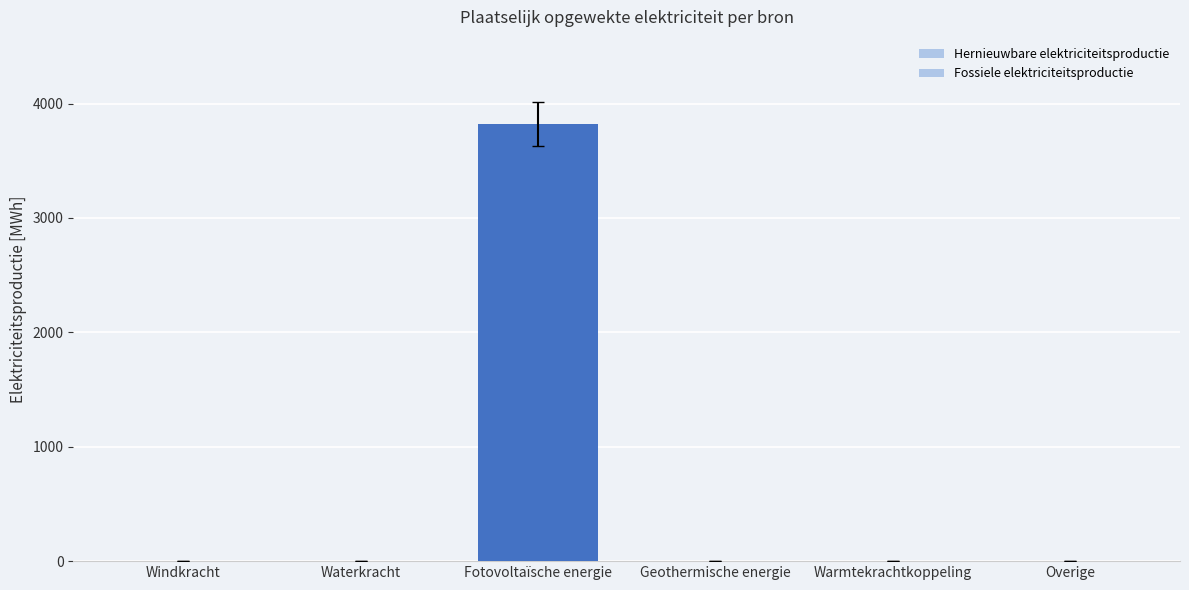

How many data points does each series have?

6